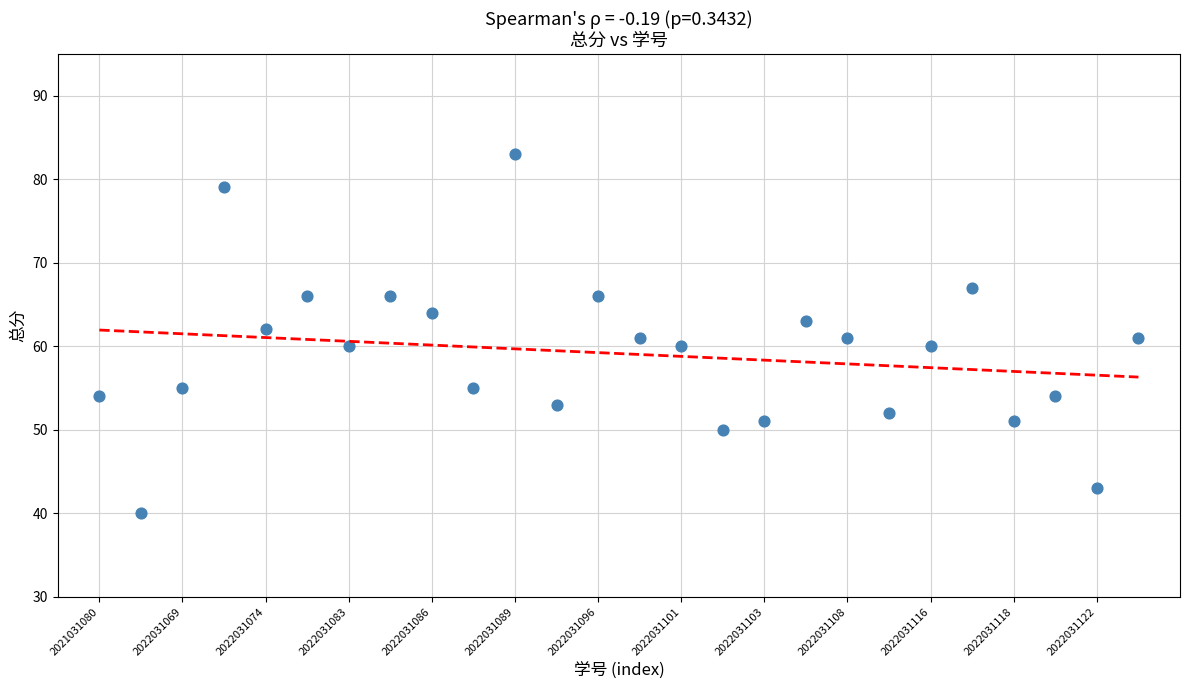

What is the range of Y values (max minus min)?

43